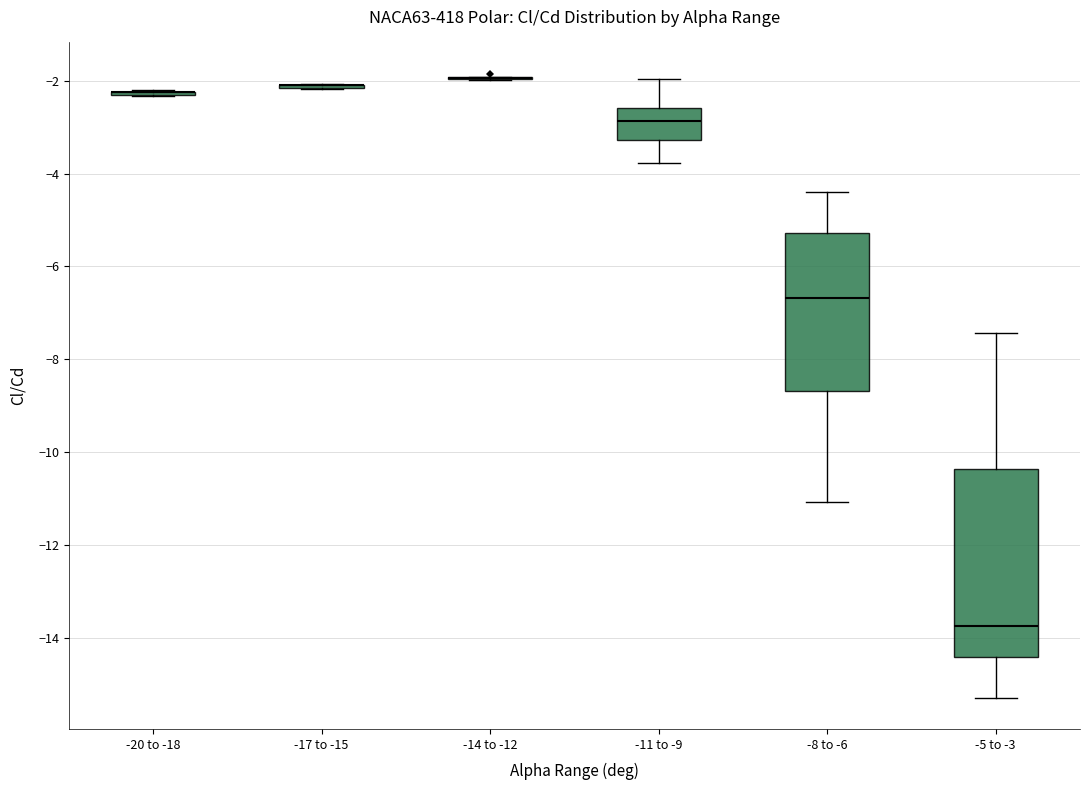

Reading left to right, read every box against the y-axis: the position of its median line, the range the box covers, and the ends of its whiskers. The values are not printed on the chart, so give them approximately, as read against the axis.

-20 to -18: box collapsed to a line at -2.2, whiskers -2.4 to -2.2
-17 to -15: box collapsed to a line at -2.0, whiskers -2.2 to -2.0
-14 to -12: box collapsed to a line at -2.0, whiskers -2.0 to -2.0
-11 to -9: median -2.8, box -3.2 to -2.6, whiskers -3.8 to -2.0
-8 to -6: median -6.6, box -8.6 to -5.2, whiskers -11.0 to -4.4
-5 to -3: median -13.8, box -14.4 to -10.4, whiskers -15.2 to -7.4